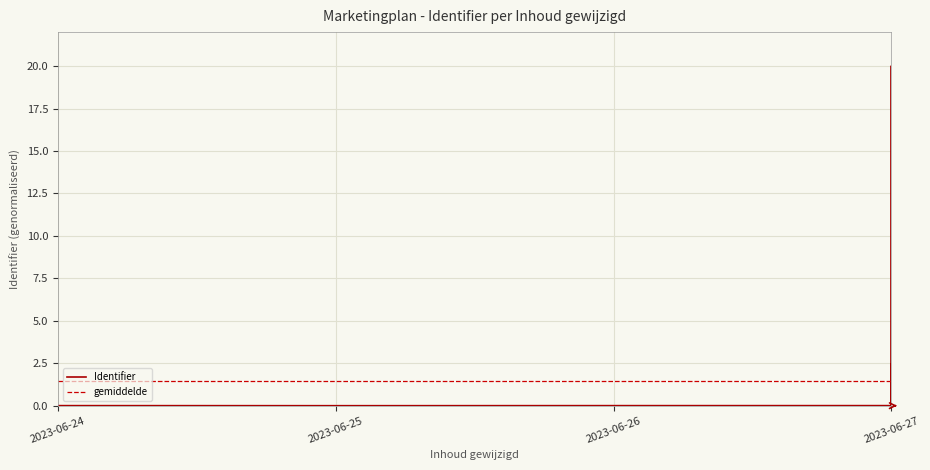

At which category does the chart reach its minimum across all series?

2023-06-25